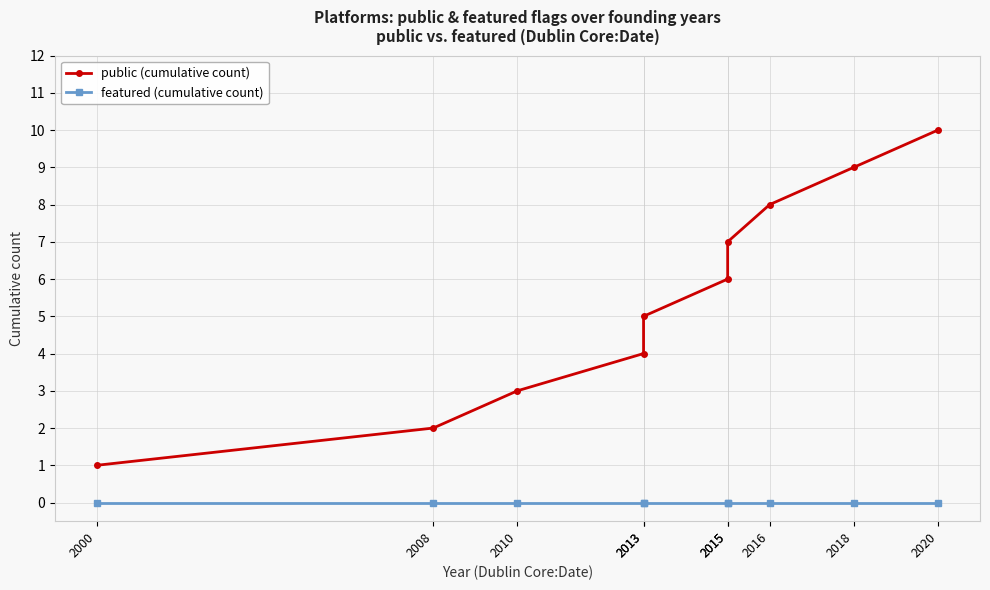

Reading left to right, what are all the values shown in this chart?

public (cumulative count): 2000=1	2008=2	2010=3	2013=4	2013=5	2015=6	2015=7	2016=8	2018=9	2020=10
featured (cumulative count): 2000=0	2008=0	2010=0	2013=0	2013=0	2015=0	2015=0	2016=0	2018=0	2020=0